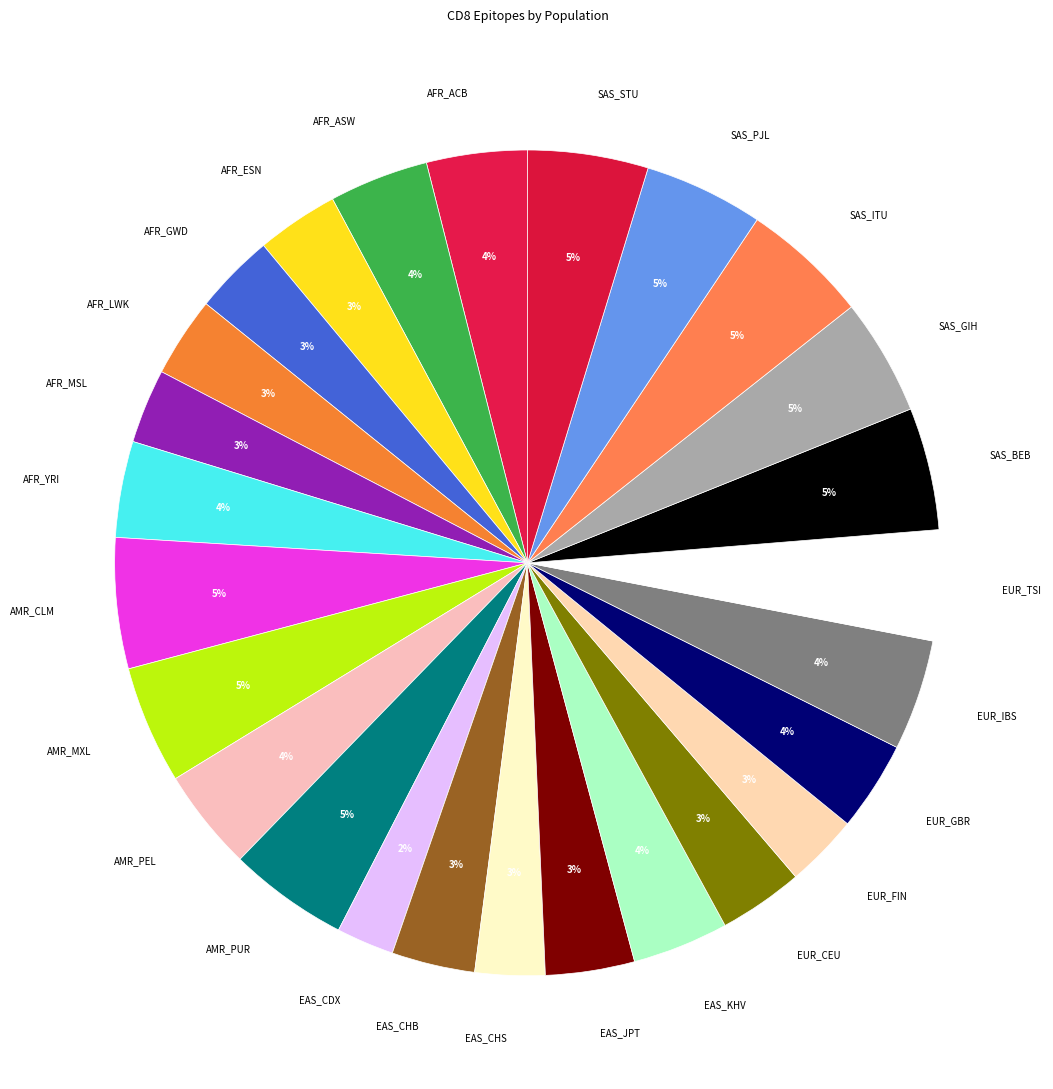

Is there any slice that represents more than half of the pie?

No